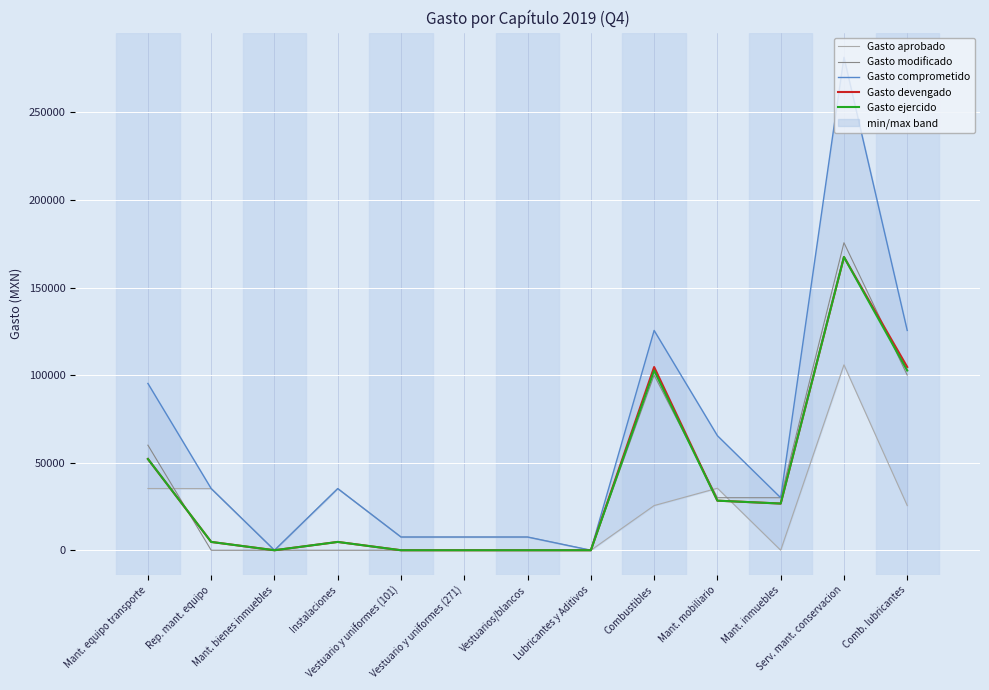

Where is Gasto modificado nearest to the value 87810?

Combustibles